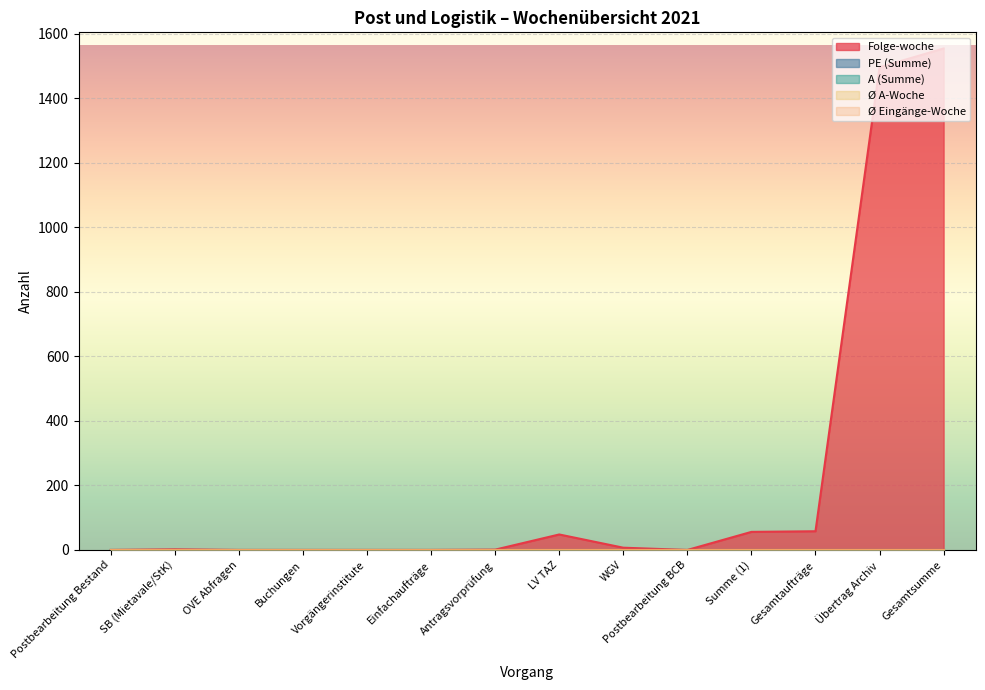

Reading left to right, list all the values displayed in this chart.

Folge-woche: 0	2	0	0	0	0	1	48	7	0	56	58	1496	1554
PE (Summe): 0	0	0	0	0	0	0	0	0	0	0	0	0	0
A (Summe): 0	0	0	0	0	0	0	0	0	0	0	0	0	0
Ø A-Woche: 0	0	0	0	0	0	0	0	0	0	0	0	0	0
Ø Eingänge-Woche: 0	0	0	0	0	0	0	0	0	0	0	0	0	0